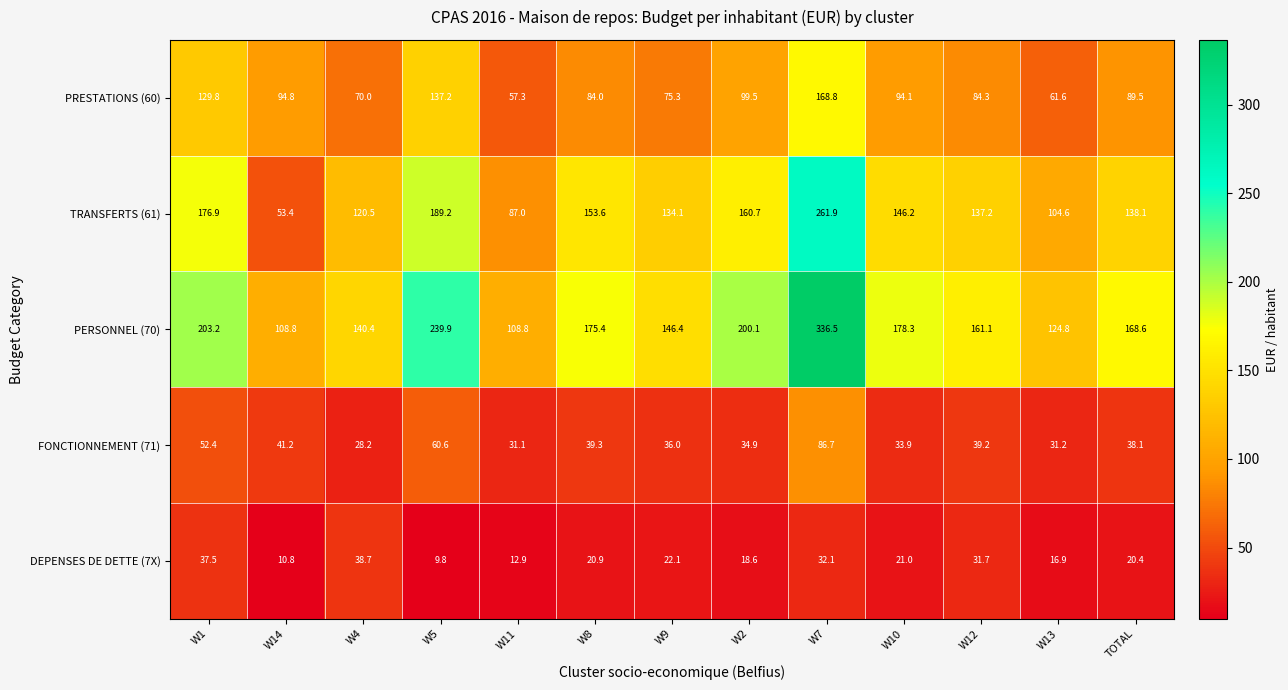

At which category is the sum across all series the highest?

W7